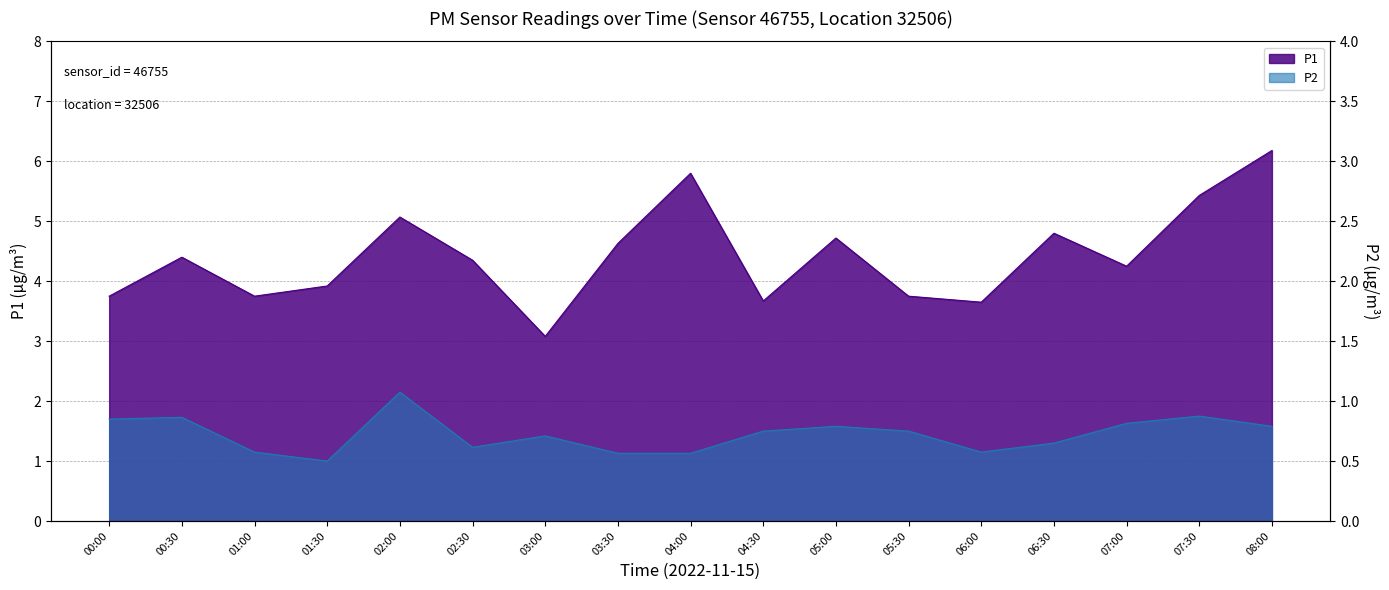

At 03:30, list the series in order from smallest to largest.

P2, P1